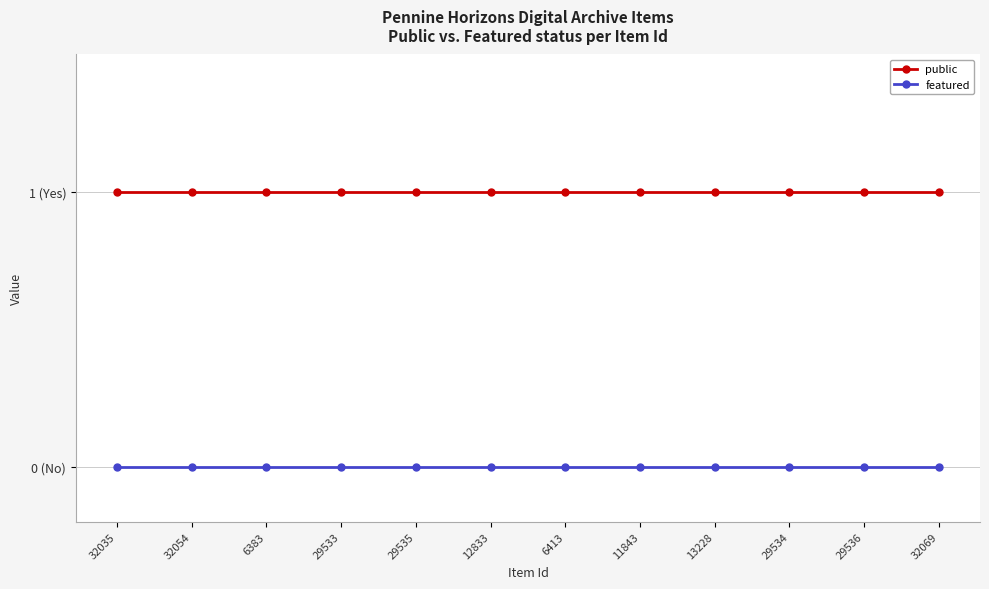

At which label is featured closest to 0?

32035